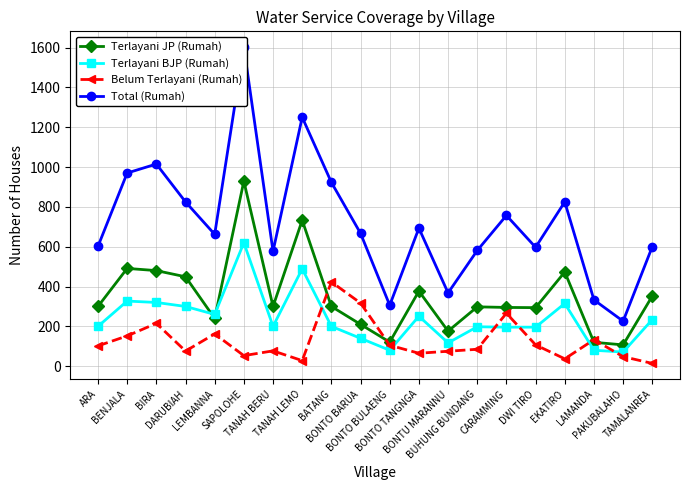

At how many categories does at least one series exceed 1043?

2